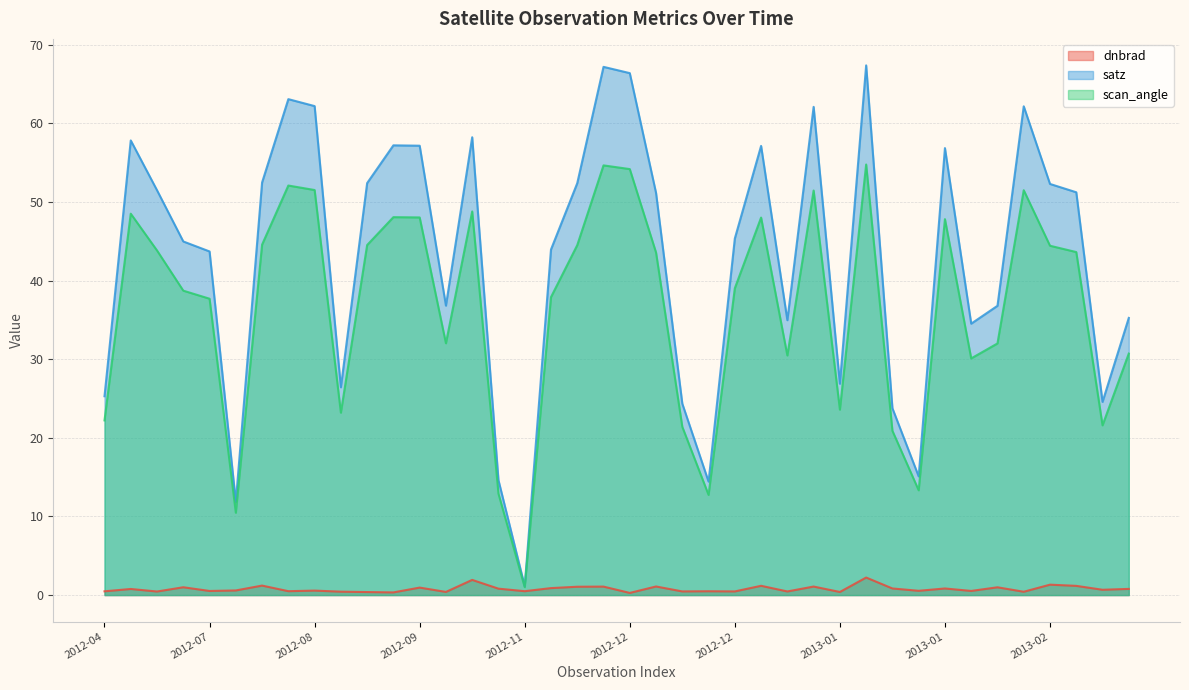

The value of satz at 2013-02 is 76.6. True or false?

False